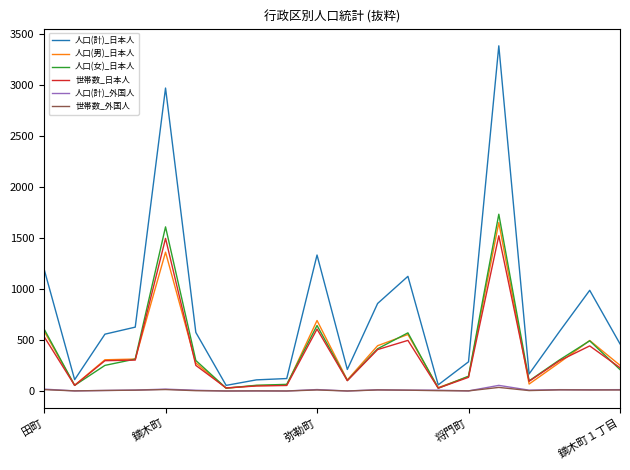

At how many categories does at least one series exceed 1808?

2